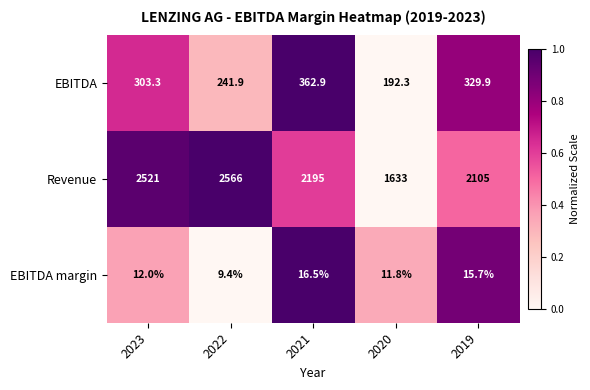

Which series changed the most between 2023 and 2019?

Revenue